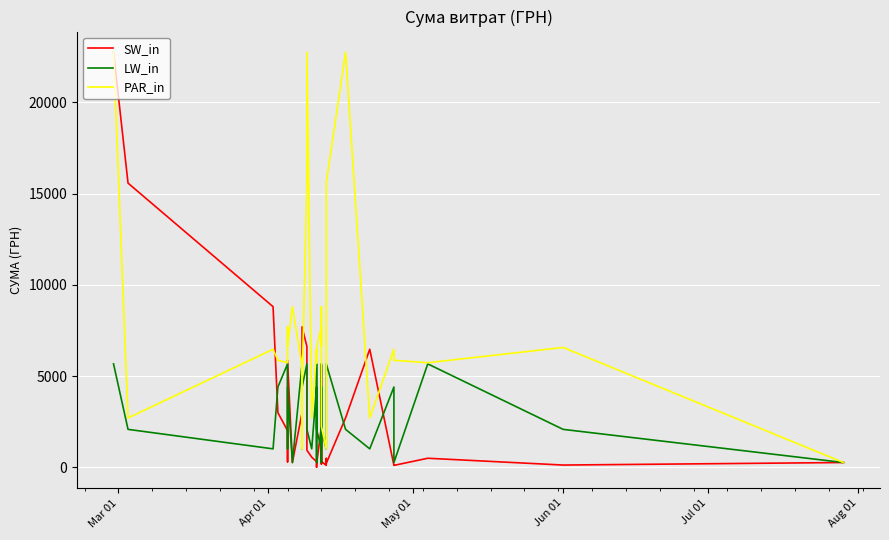

Which series has the widest spread of values?

SW_in